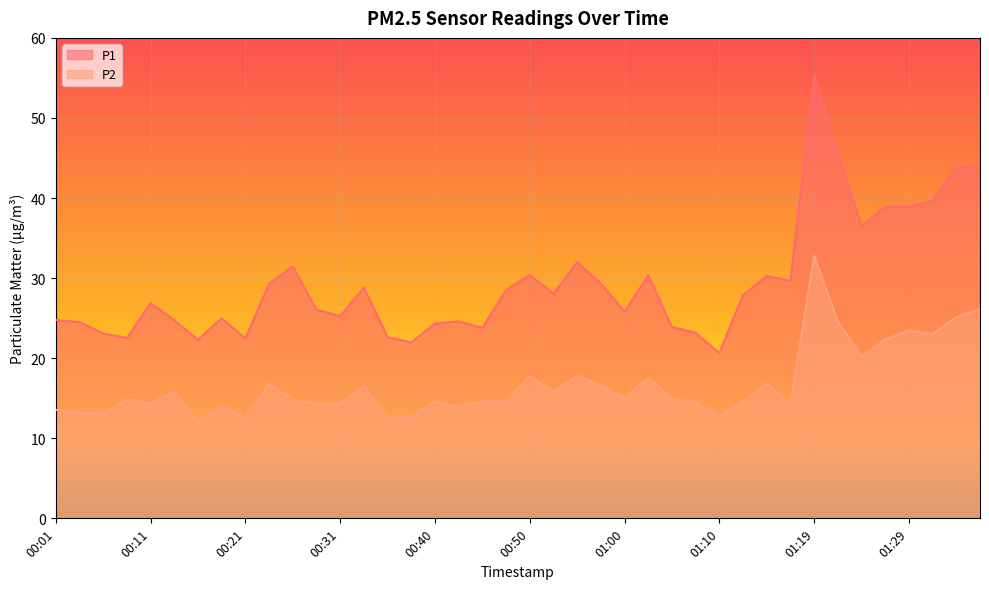

At 01:00, list the series in order from smallest to largest.

P2, P1